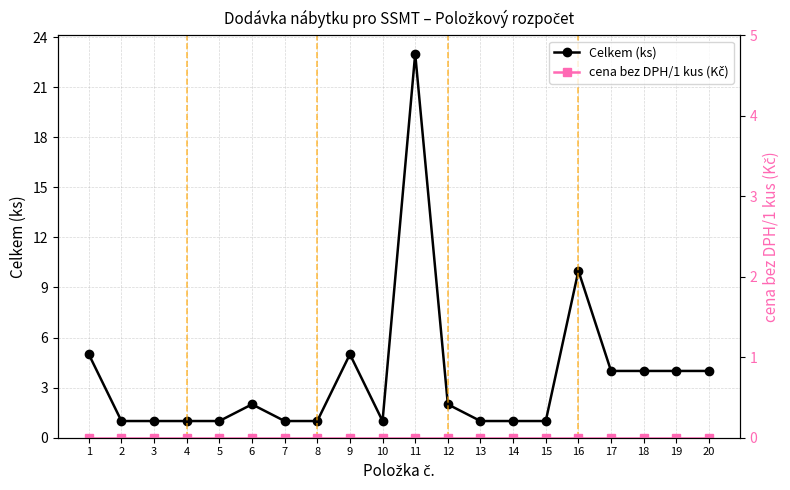

What is the total value across all series at 6?

2